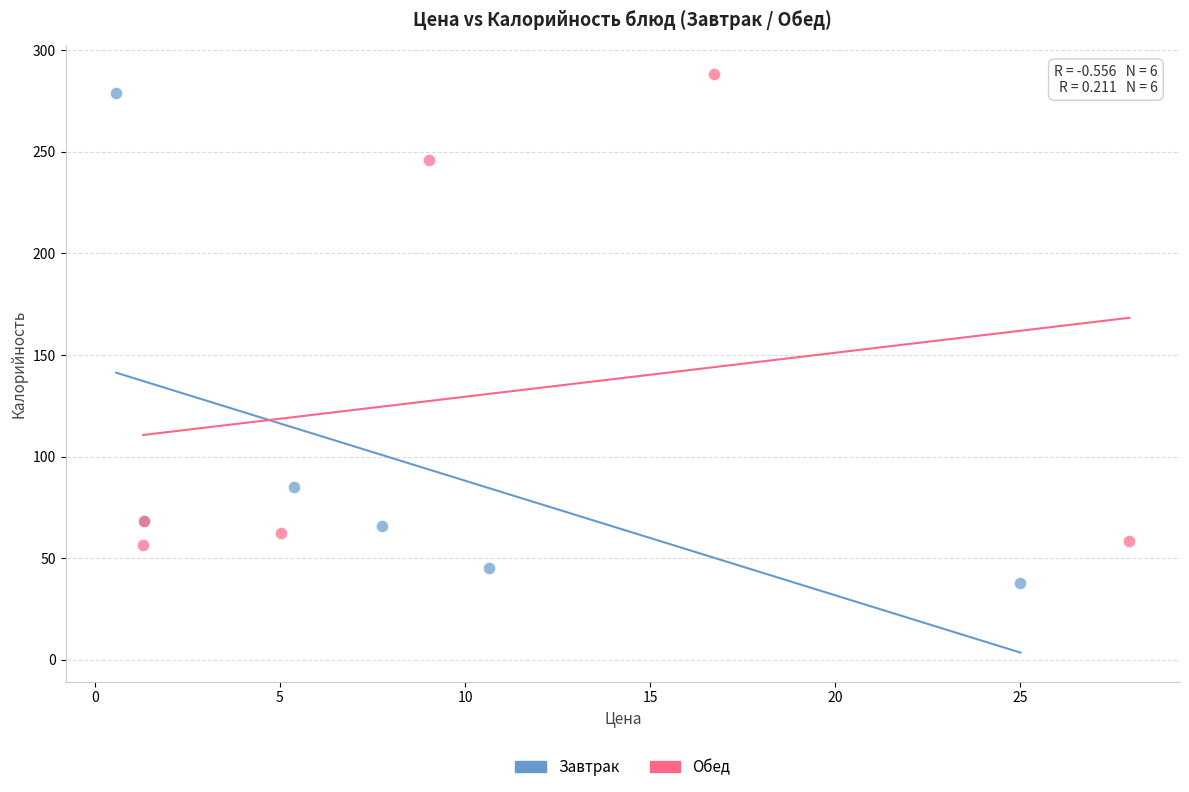

What are all the series names shown in the legend?

Завтрак, Обед